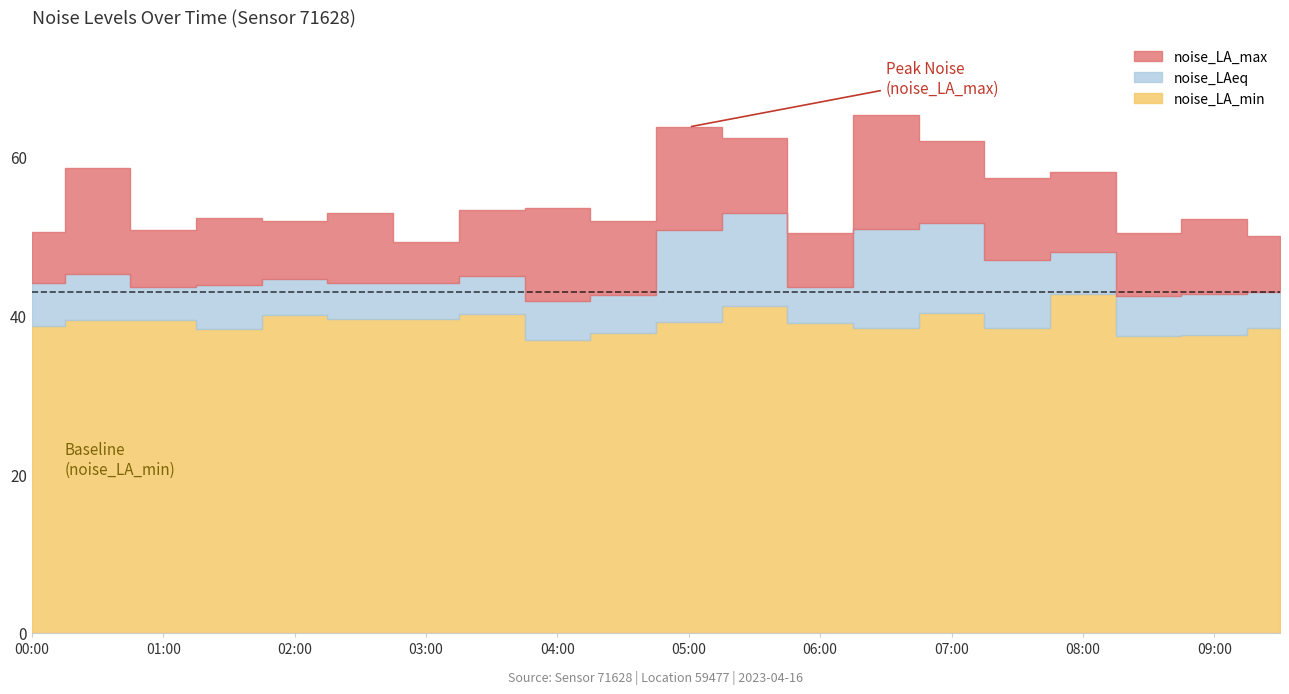

The value of noise_LA_max at 07:00 is 91.9. True or false?

False